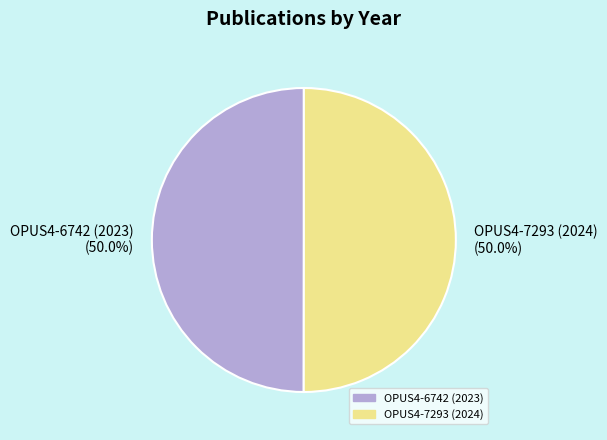

How many slices are in this pie chart?

2